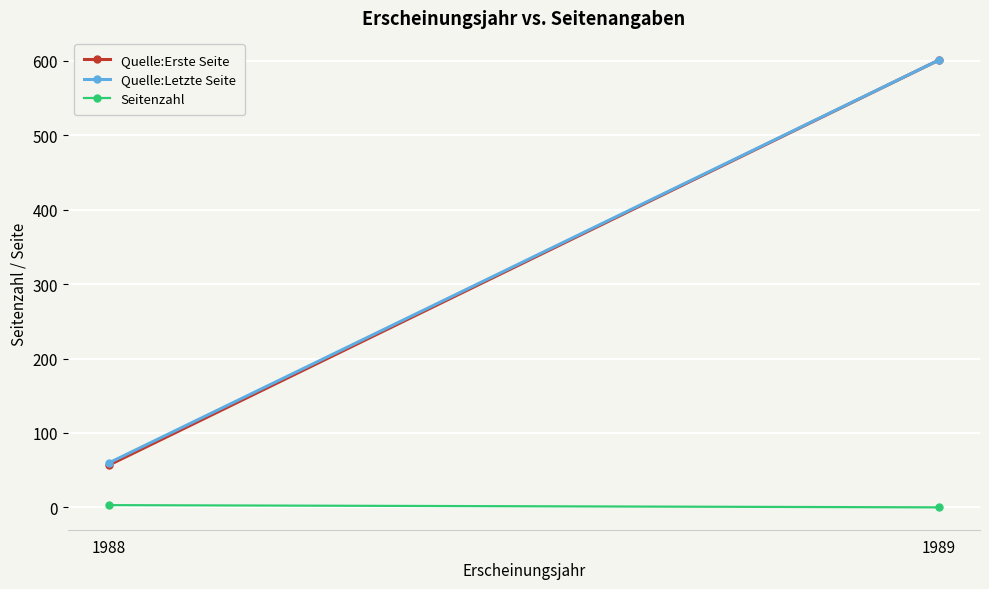

How many Quelle:Letzte Seite values are between 60 and 601?

2